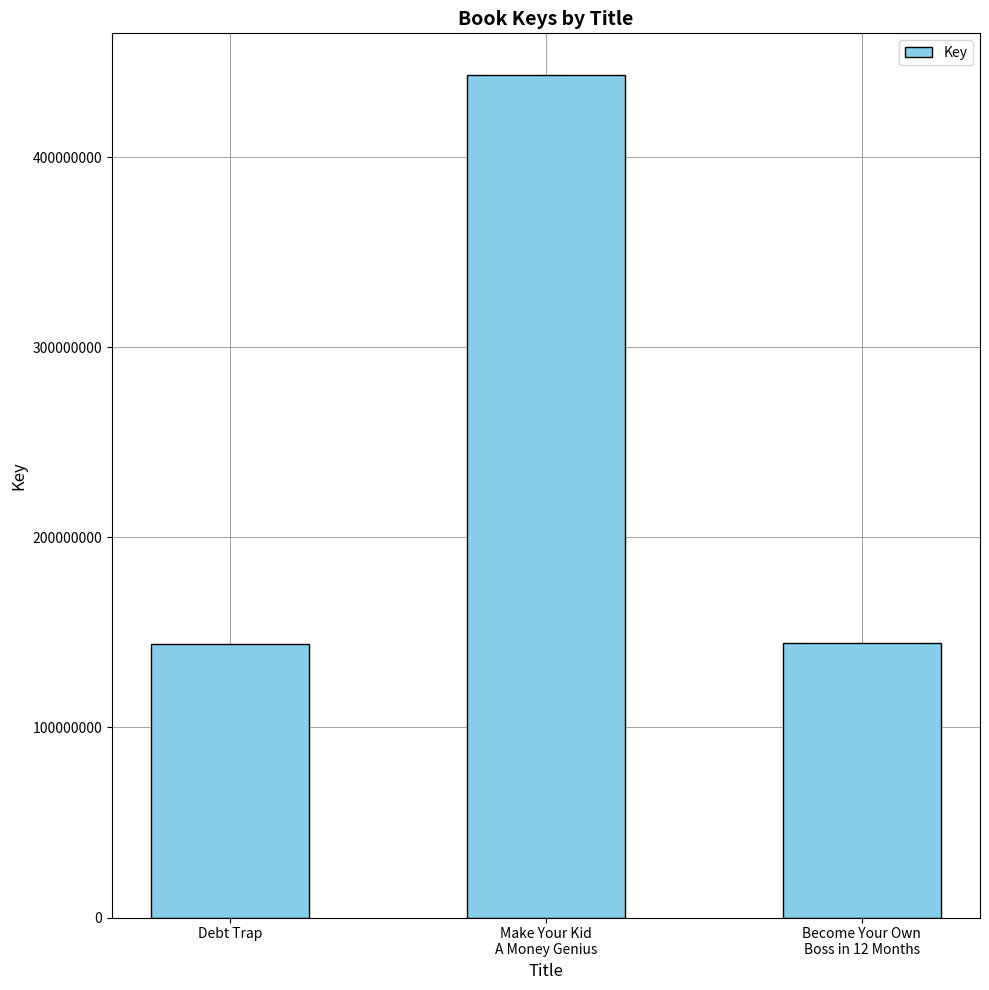

True or false: the data shows 80479121 at Become Your Own
Boss in 12 Months.

False